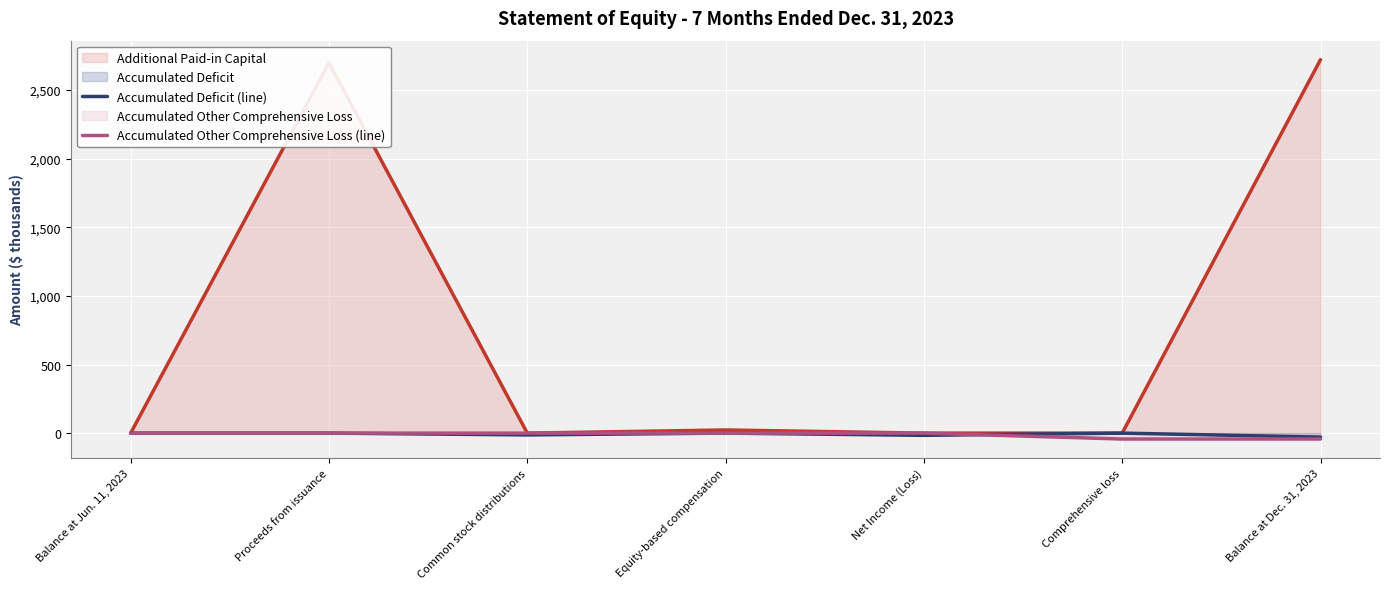

Does the chart display data point markers on the line(s)?

No